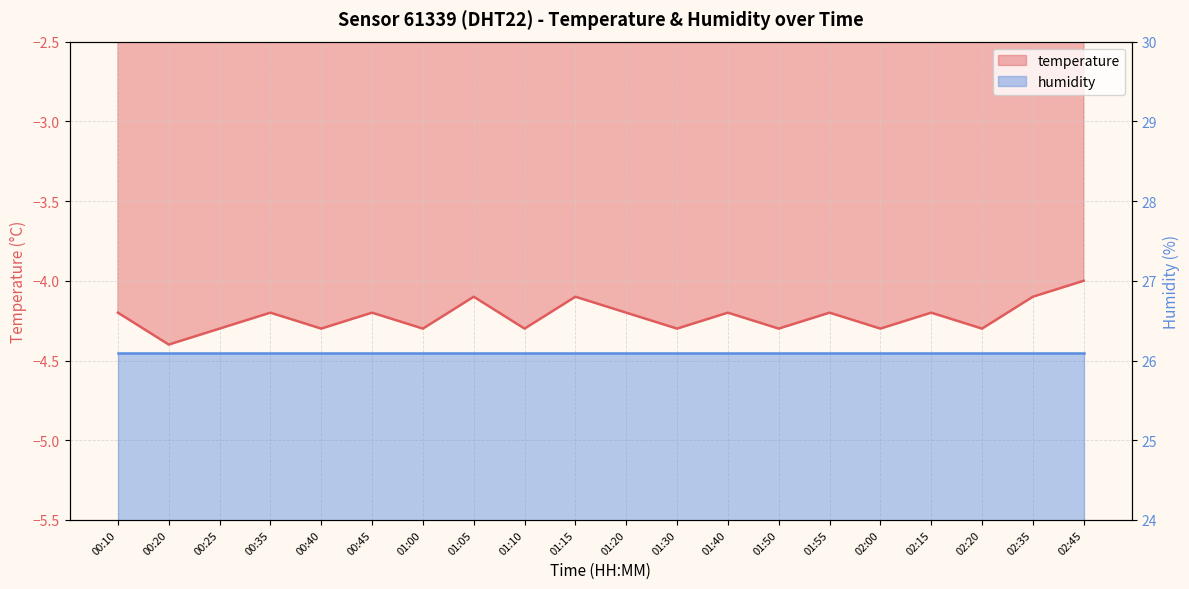

How many categories are shown in the chart?

20